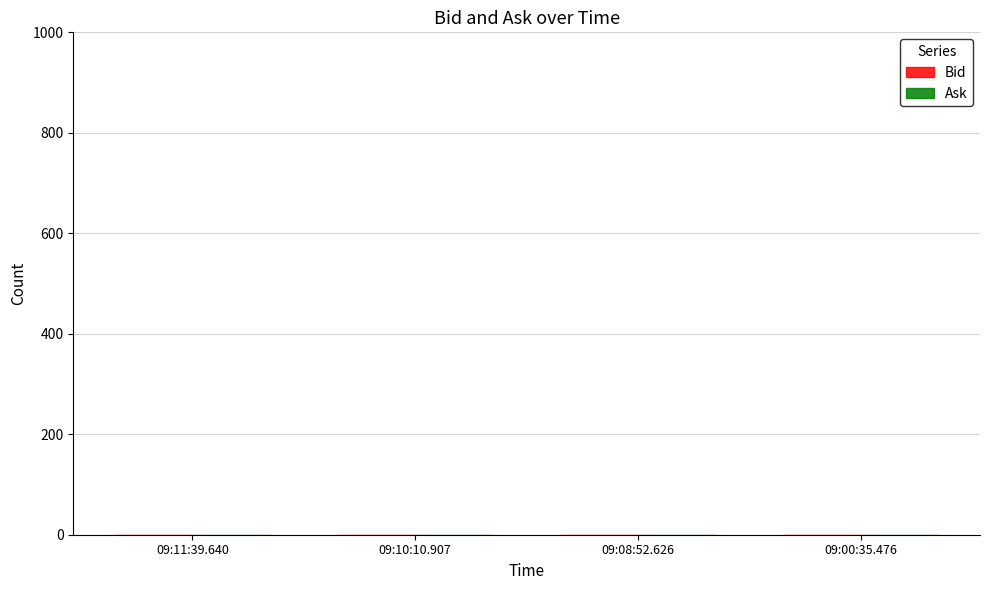

Is the value of Ask at 09:11:39.640 greater than the value of Bid at 09:00:35.476?

Yes